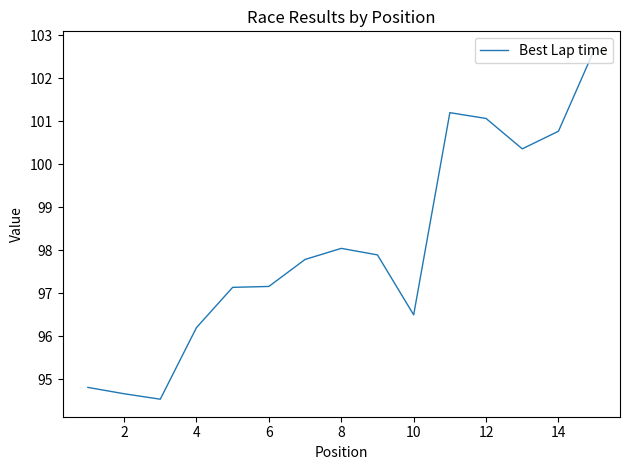

What is the greatest value displayed?

102.7